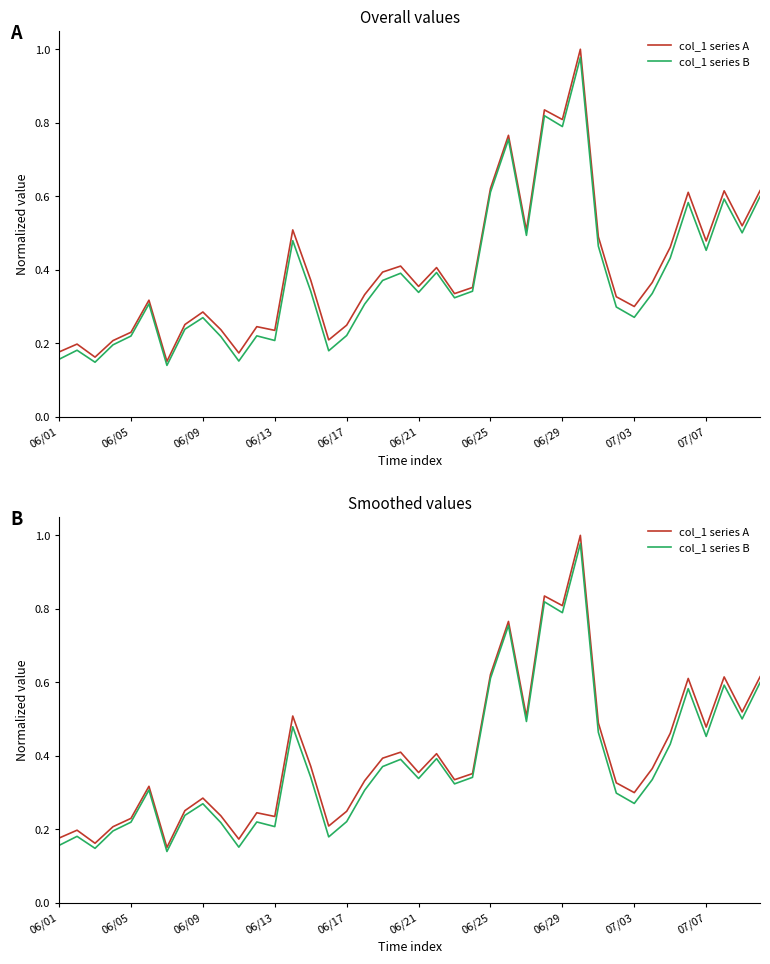

What is the total value across all series at 07/03?

0.6